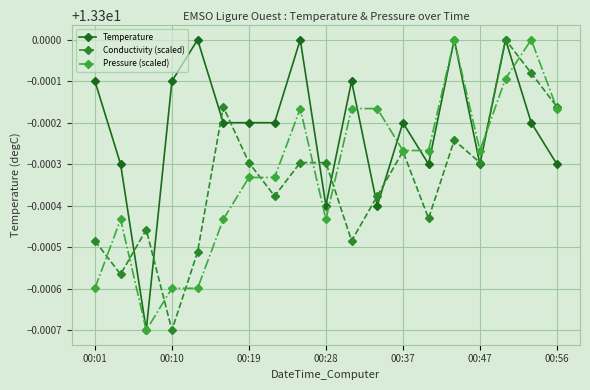

List the series in order of their overall mean, lowest first.

Conductivity (scaled), Pressure (scaled), Temperature